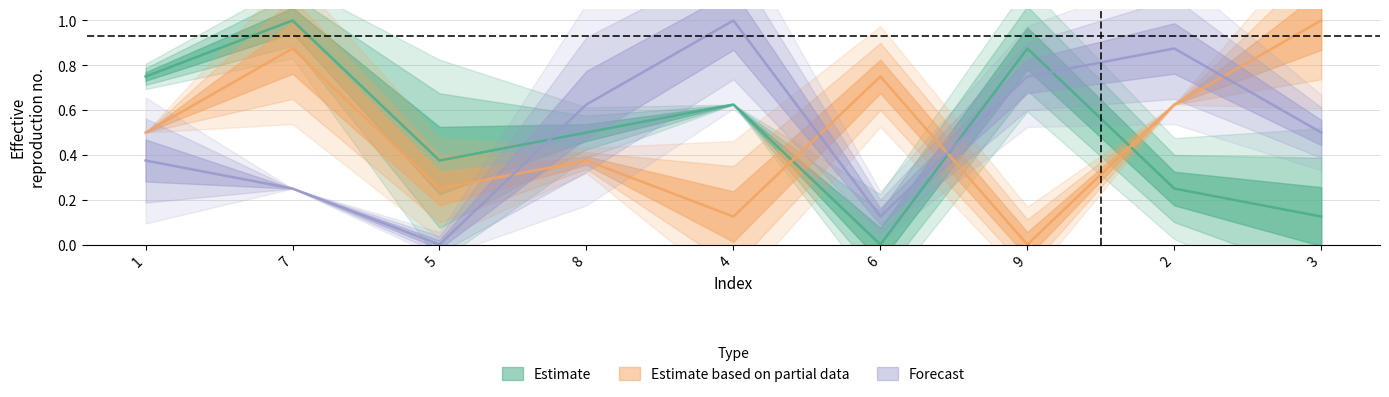

True or false: col_7 has more than 0 points higher than both neighbors.

True